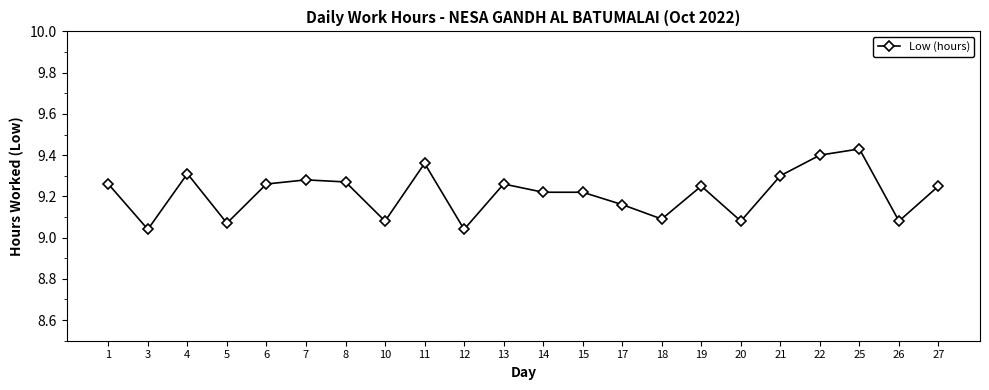

The chart shows a value of 2.9 at 22. True or false?

False